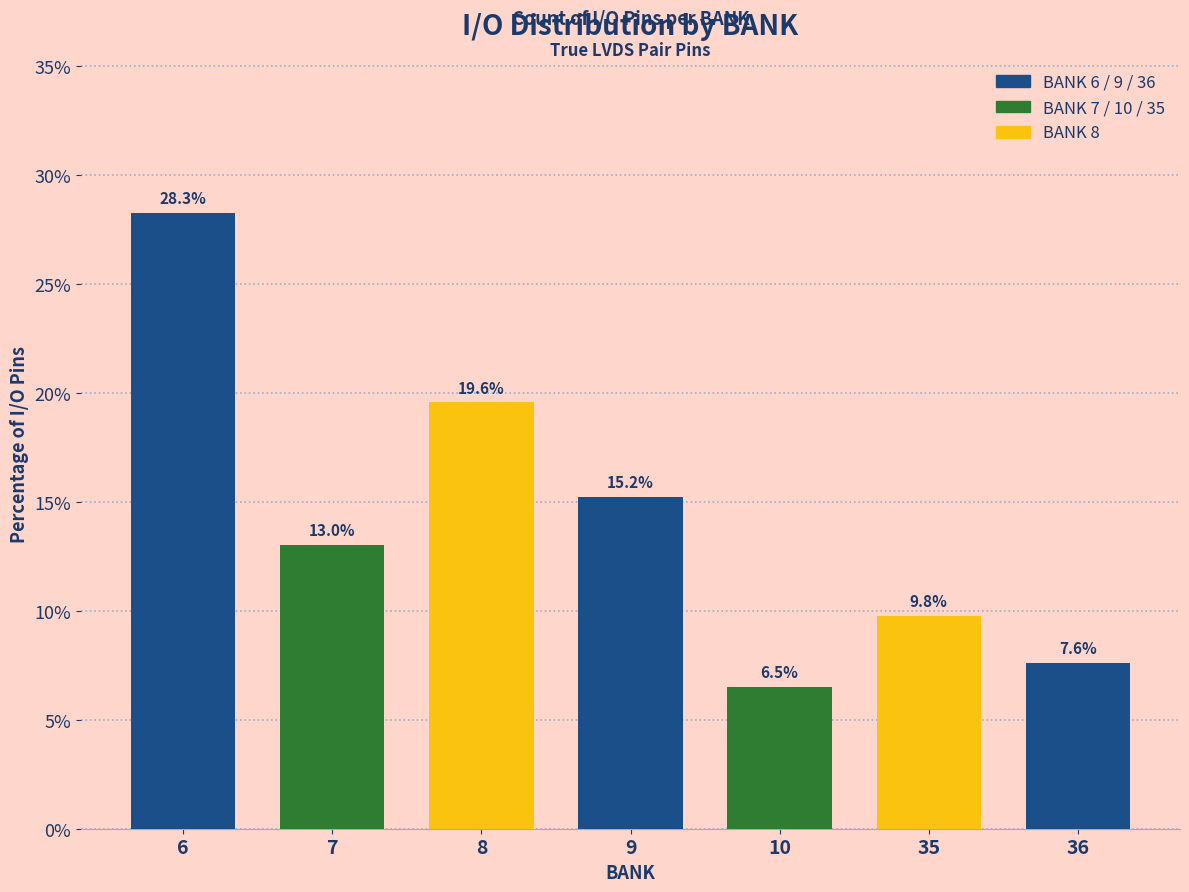

Reading left to right, list all the values displayed in this chart.

28.3	13.0	19.6	15.2	6.5	9.8	7.6